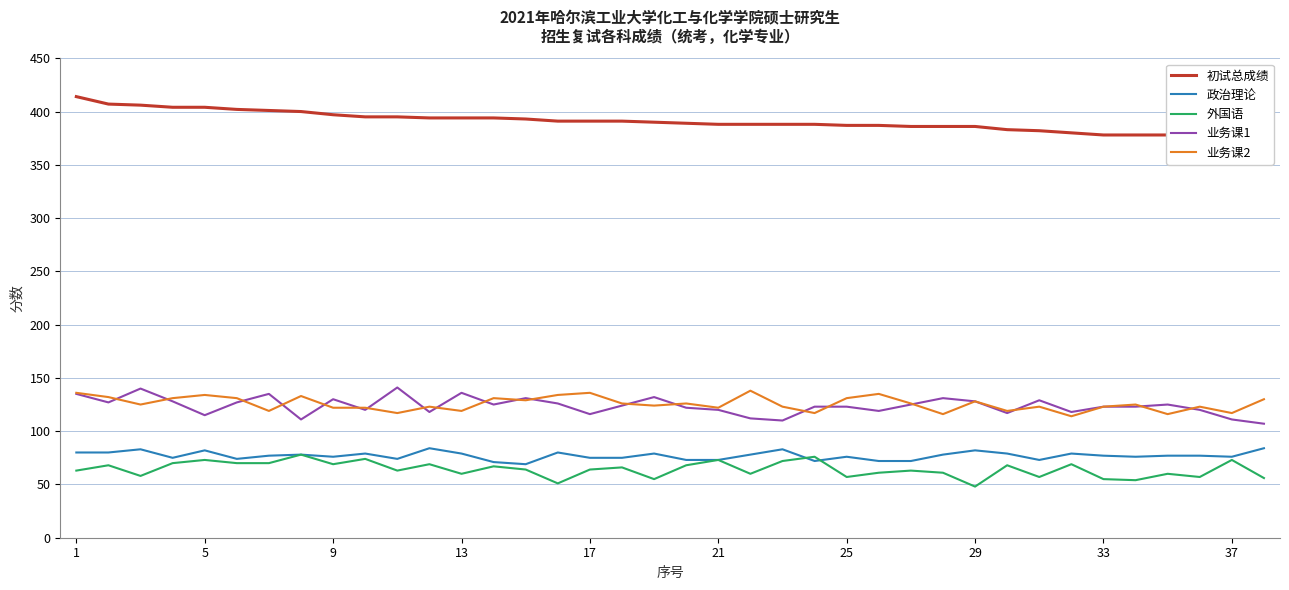

Reading left to right, list all the values displayed in this chart.

初试总成绩: 414	407	406	404	404	402	401	400	397	395	395	394	394	394	393	391	391	391	390	389	388	388	388	388	387	387	386	386	386	383	382	380	378	378	378	377	377	377
政治理论: 80	80	83	75	82	74	77	78	76	79	74	84	79	71	69	80	75	75	79	73	73	78	83	72	76	72	72	78	82	79	73	79	77	76	77	77	76	84
外国语: 63	68	58	70	73	70	70	78	69	74	63	69	60	67	64	51	64	66	55	68	73	60	72	76	57	61	63	61	48	68	57	69	55	54	60	57	73	56
业务课1: 135	127	140	128	115	127	135	111	130	120	141	118	136	125	131	126	116	124	132	122	120	112	110	123	123	119	125	131	128	117	129	118	123	123	125	120	111	107
业务课2: 136	132	125	131	134	131	119	133	122	122	117	123	119	131	129	134	136	126	124	126	122	138	123	117	131	135	126	116	128	119	123	114	123	125	116	123	117	130